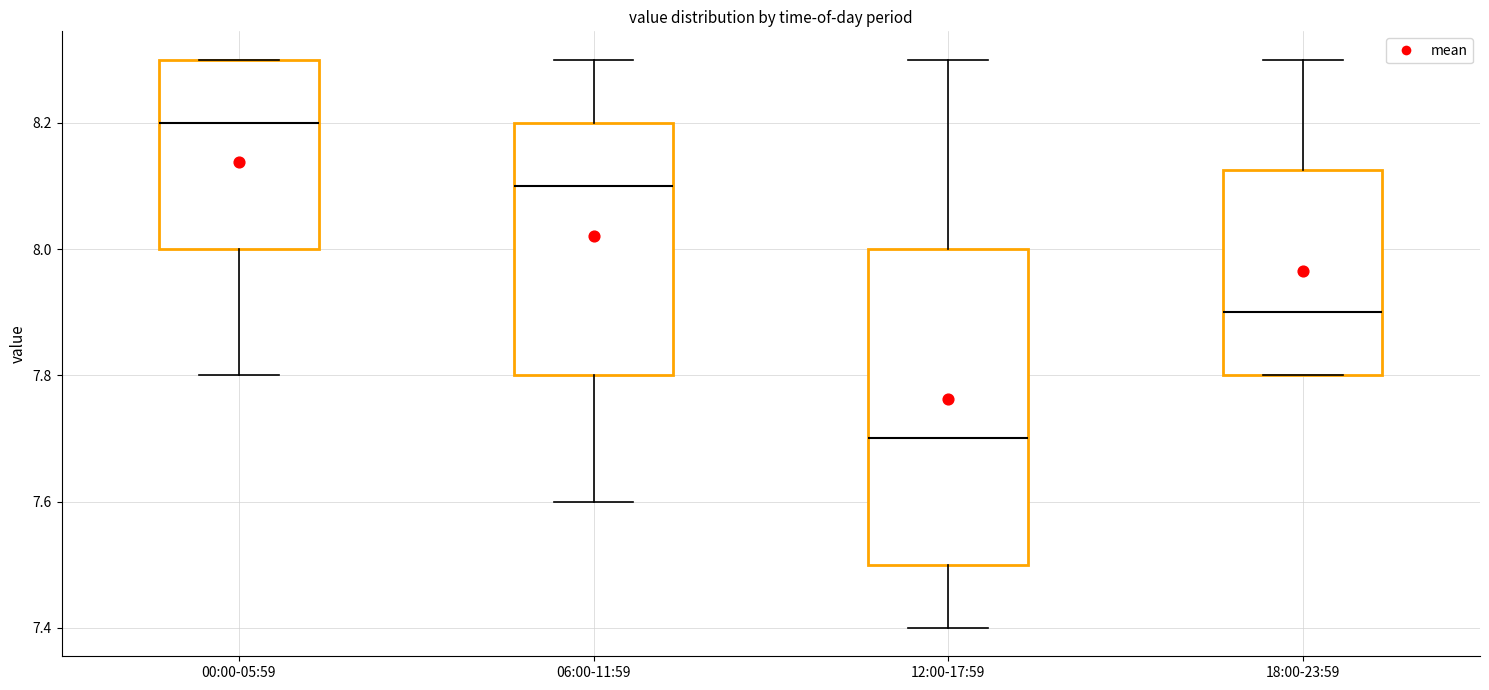

Comparing the boxes themselves (not the whiskers), which one is the tallest?

12:00-17:59